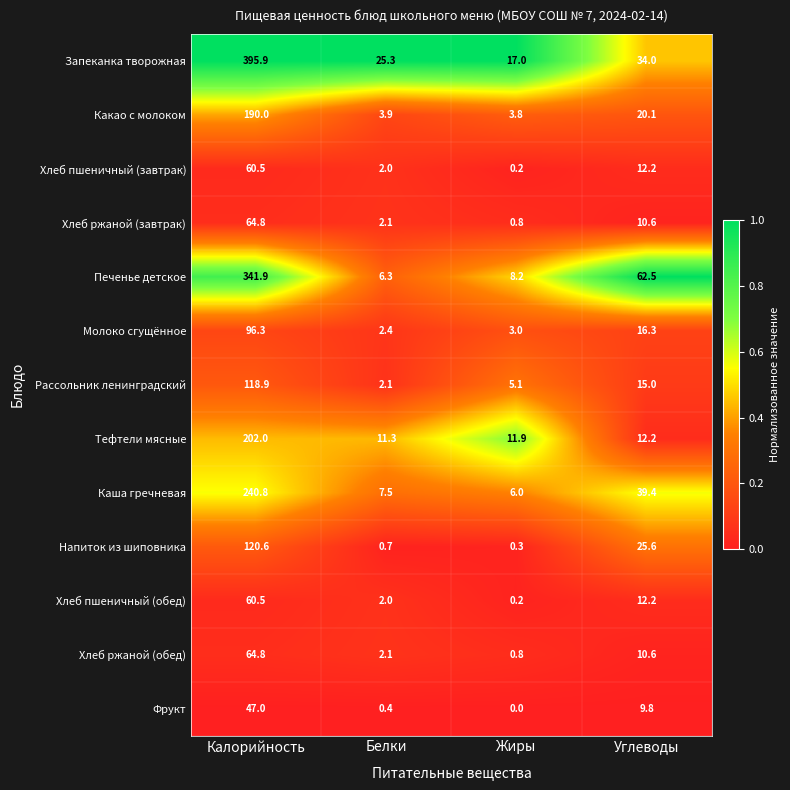

What is the difference between the Молоко сгущённое values at Белки and Жиры?

0.6